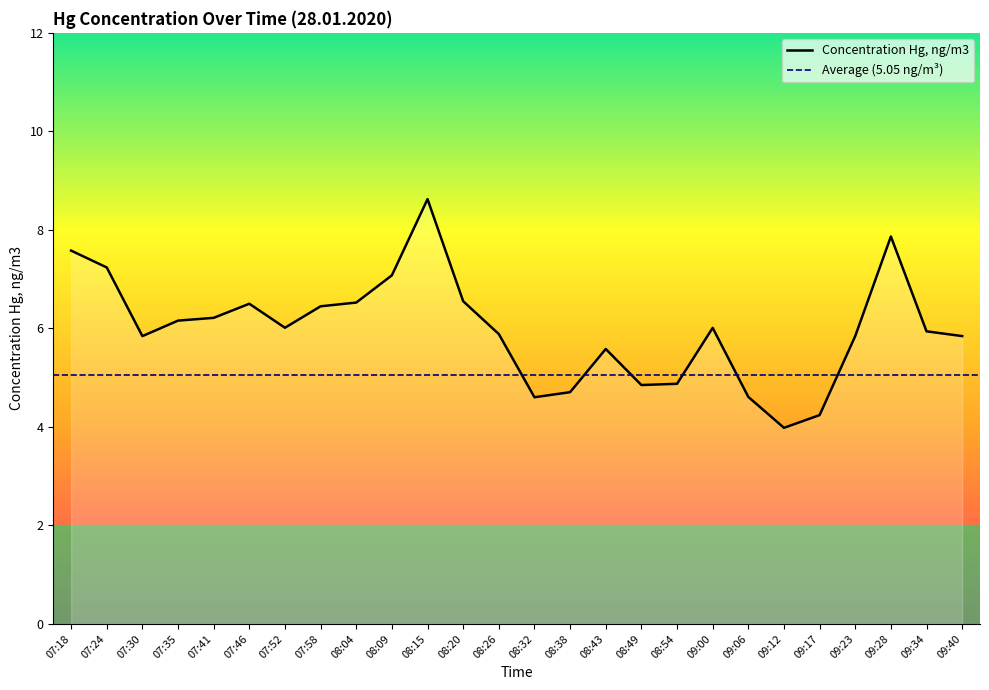

What is the change in value from 07:18 to 07:35?

-1.4